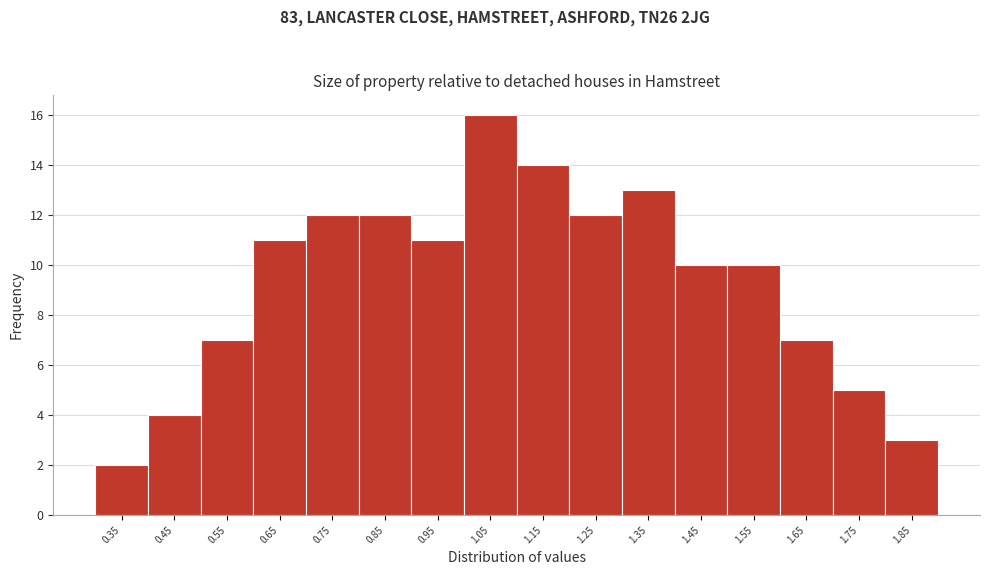

Reading right to left, what are all the values shown in this chart?

1.85=3	1.75=5	1.65=7	1.55=10	1.45=10	1.35=13	1.25=12	1.15=14	1.05=16	0.95=11	0.85=12	0.75=12	0.65=11	0.55=7	0.45=4	0.35=2